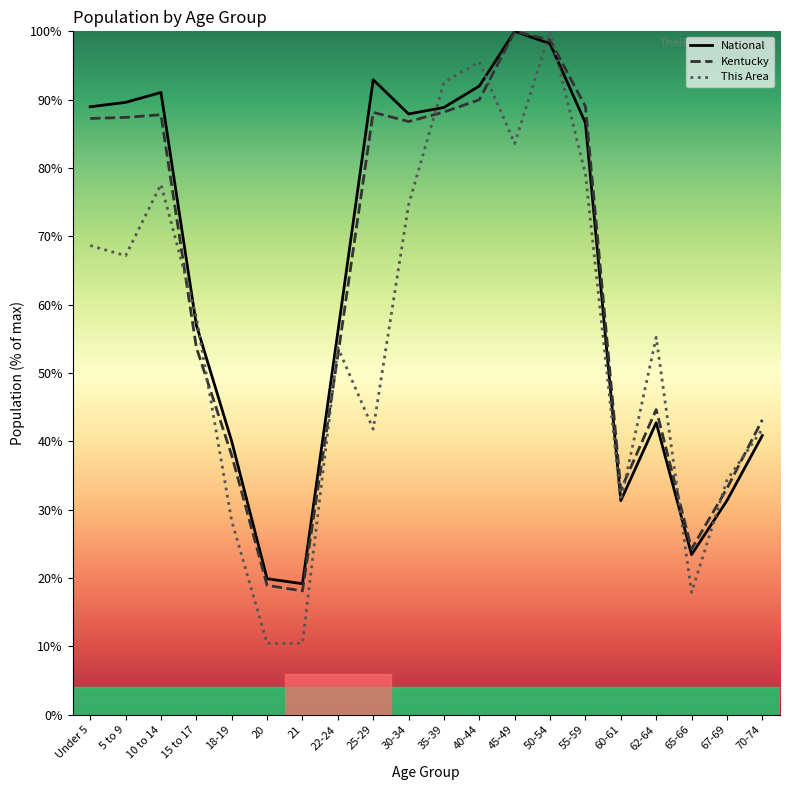

What is the average value of the National series?

63.9